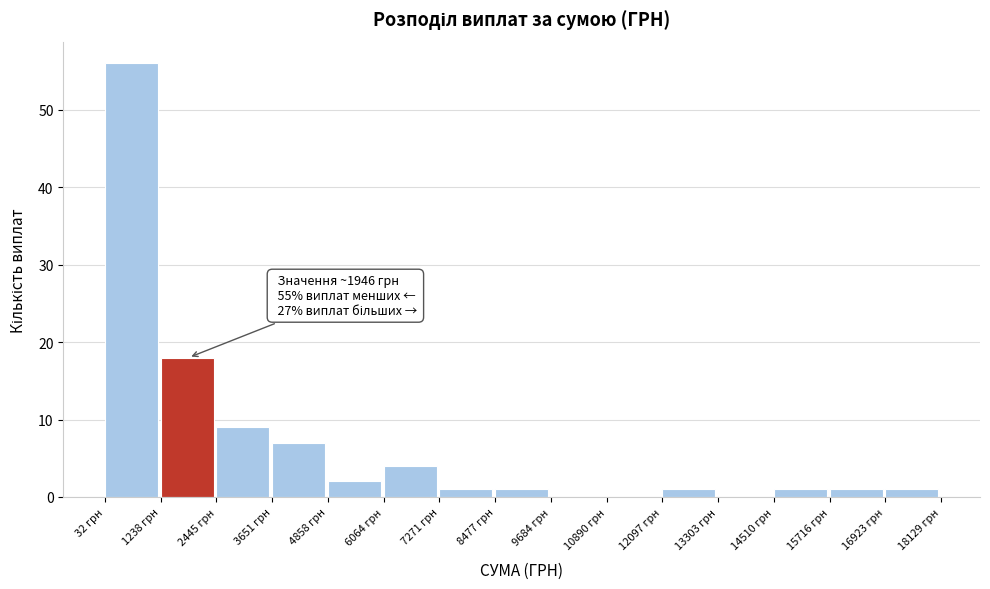

Which range on the x-axis has the tallest bar?

0 to 1200